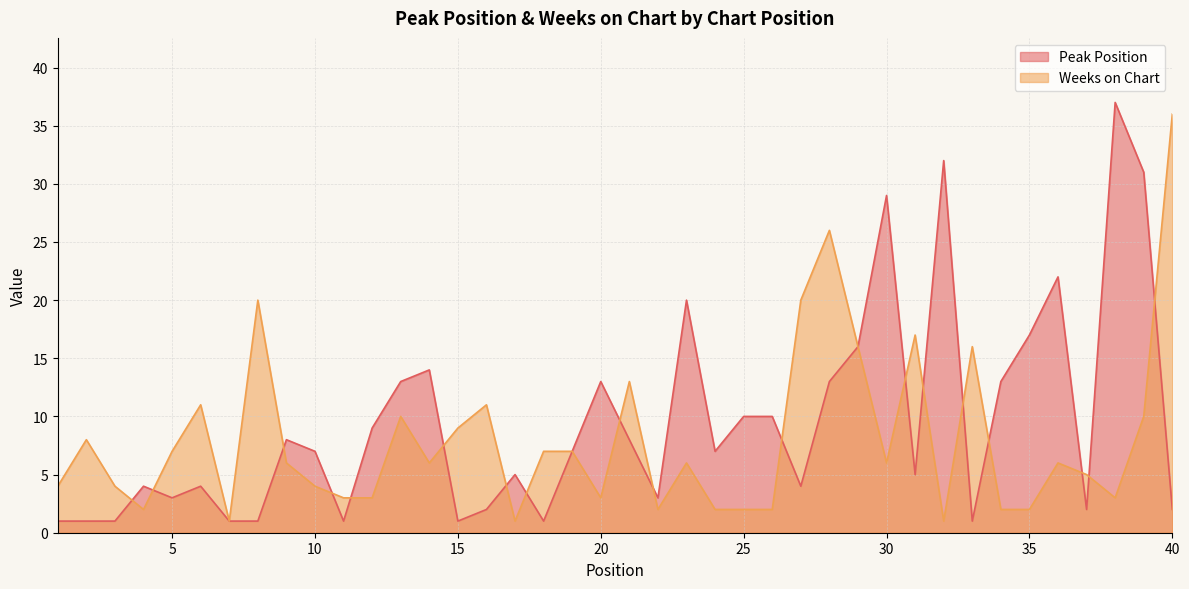

What is the value of the Peak Position point at the 30th from the left?

29